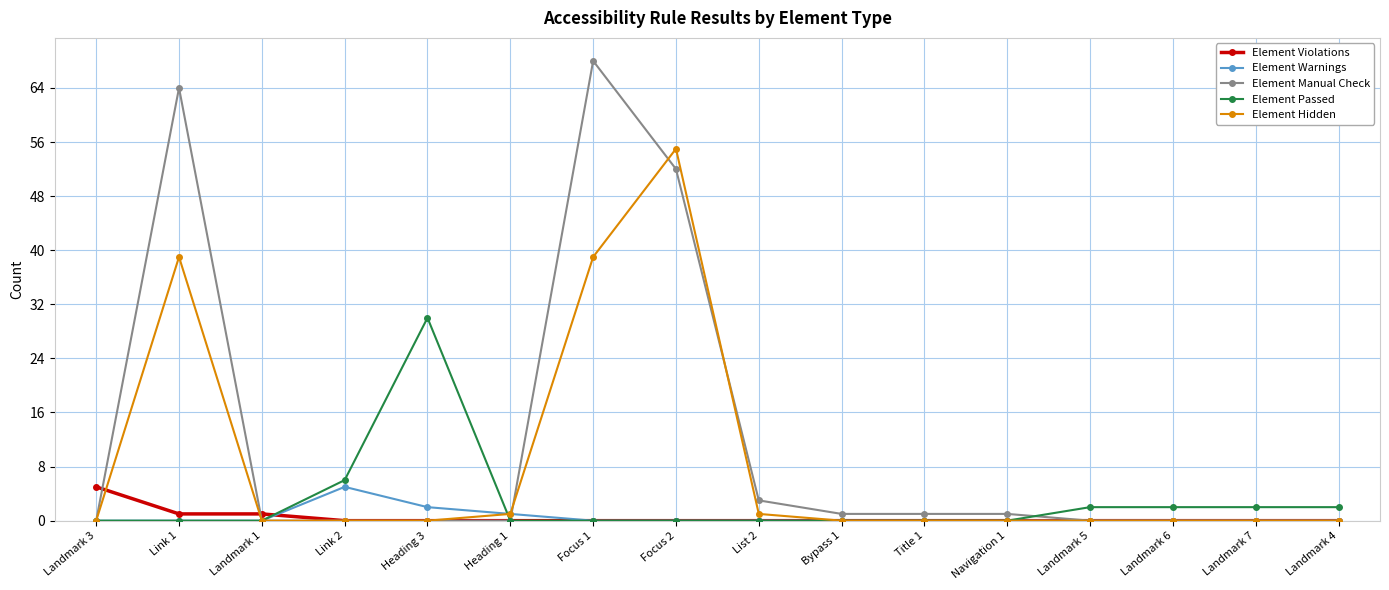

Where is the first local maximum for Element Hidden?

Link 1